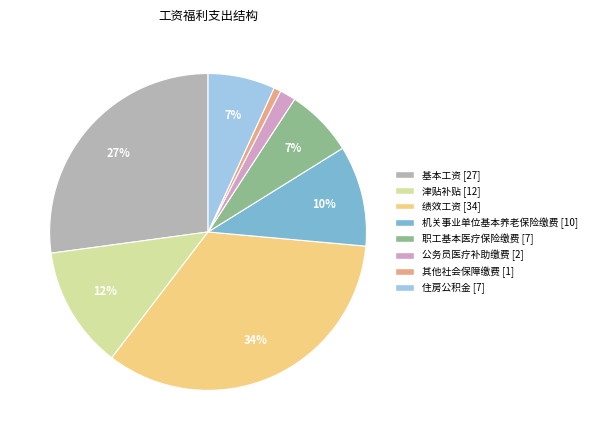

Is the sum of 绩效工资 and 住房公积金 greater than half?

No